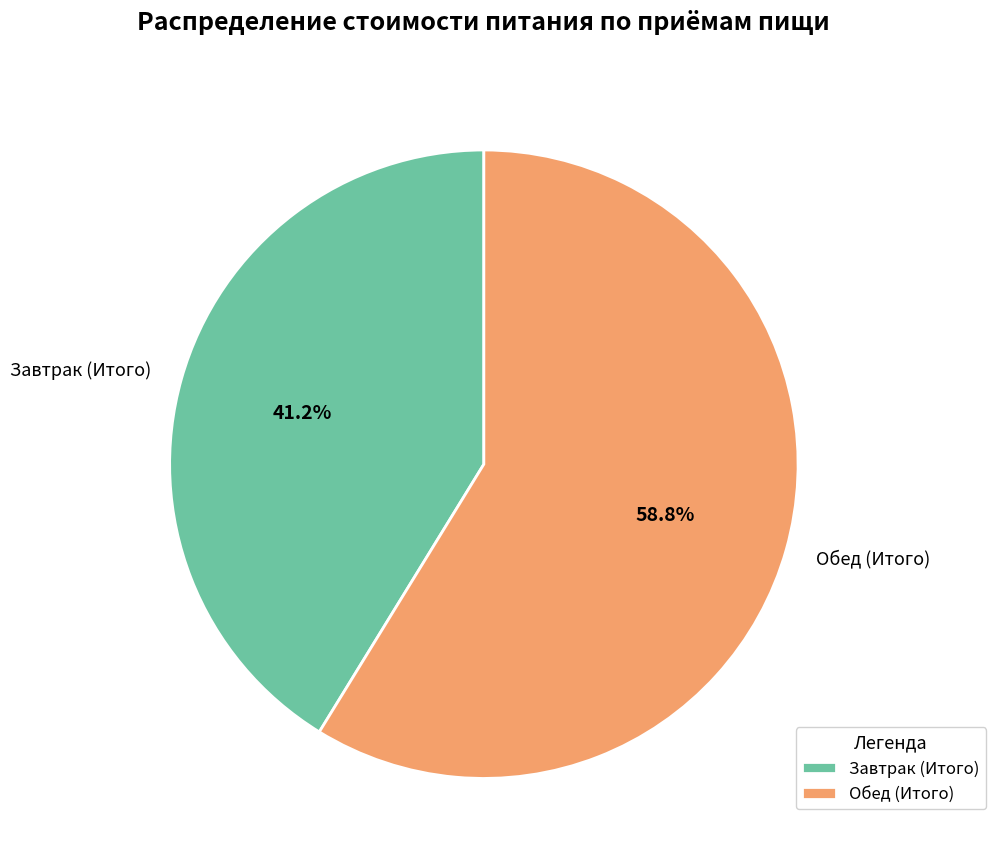

What is the smallest slice in the pie chart?

Завтрак (Итого)